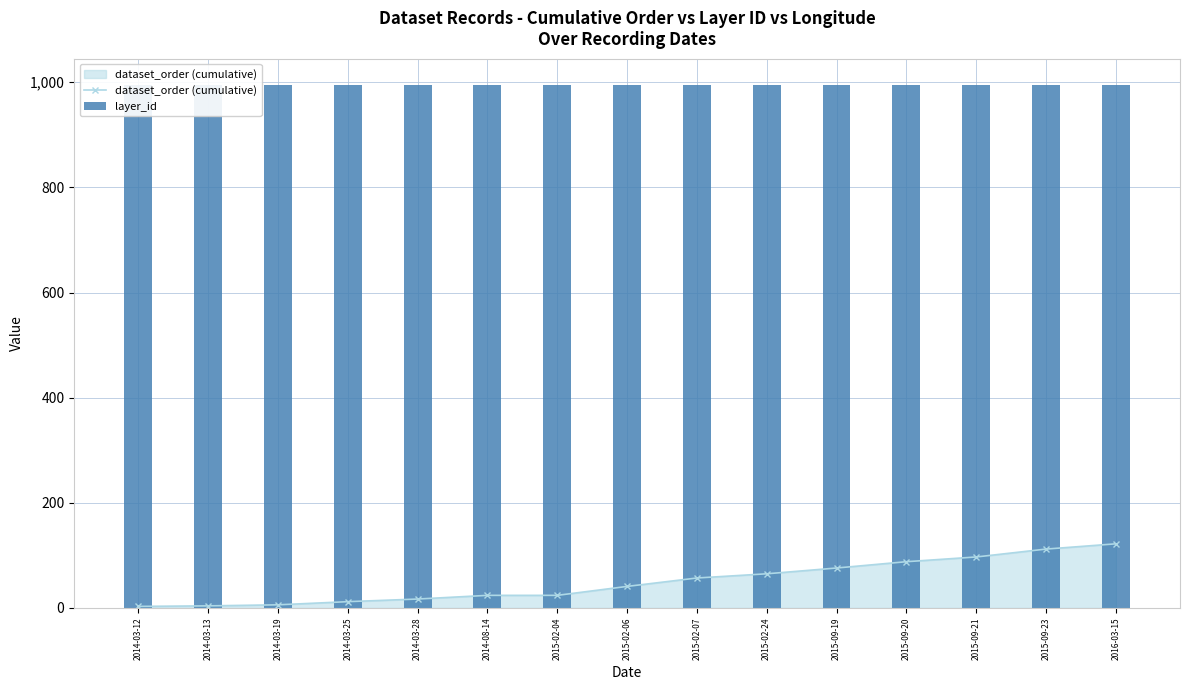

True or false: dataset_order (cumulative) has a value of 2 at 2014-03-12.

False